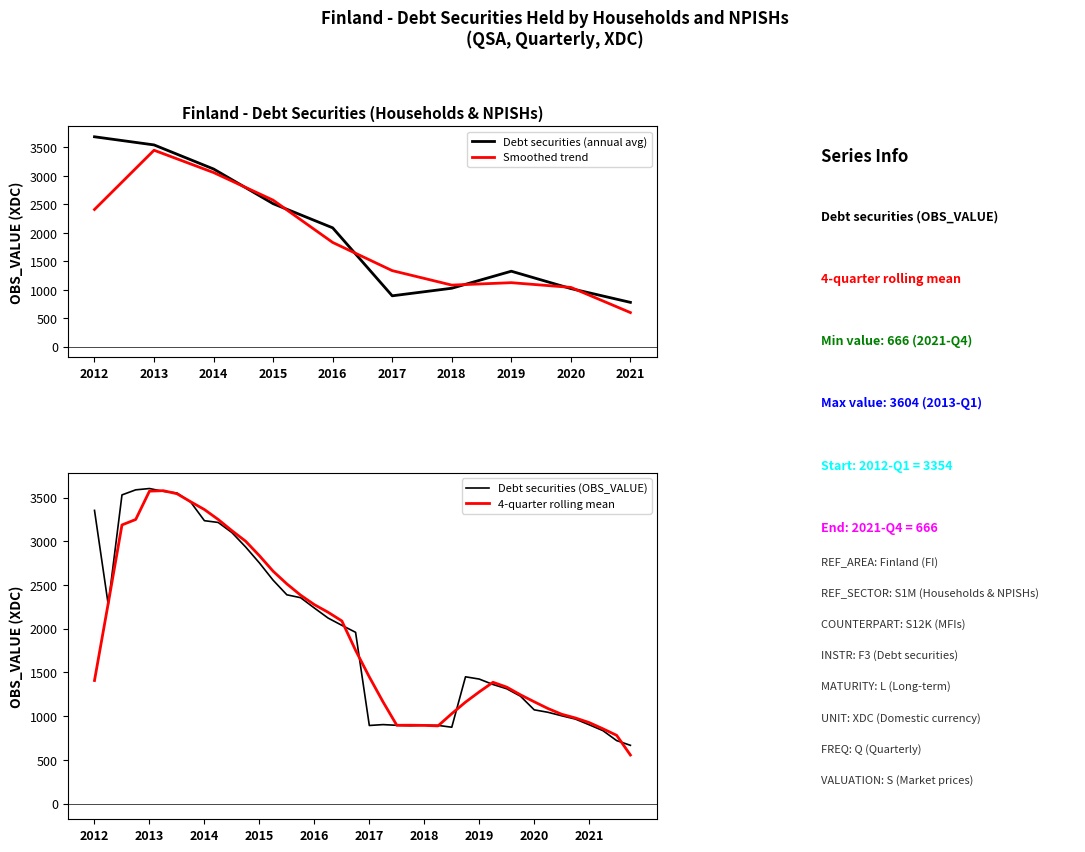

How many data points are above 1959?

19